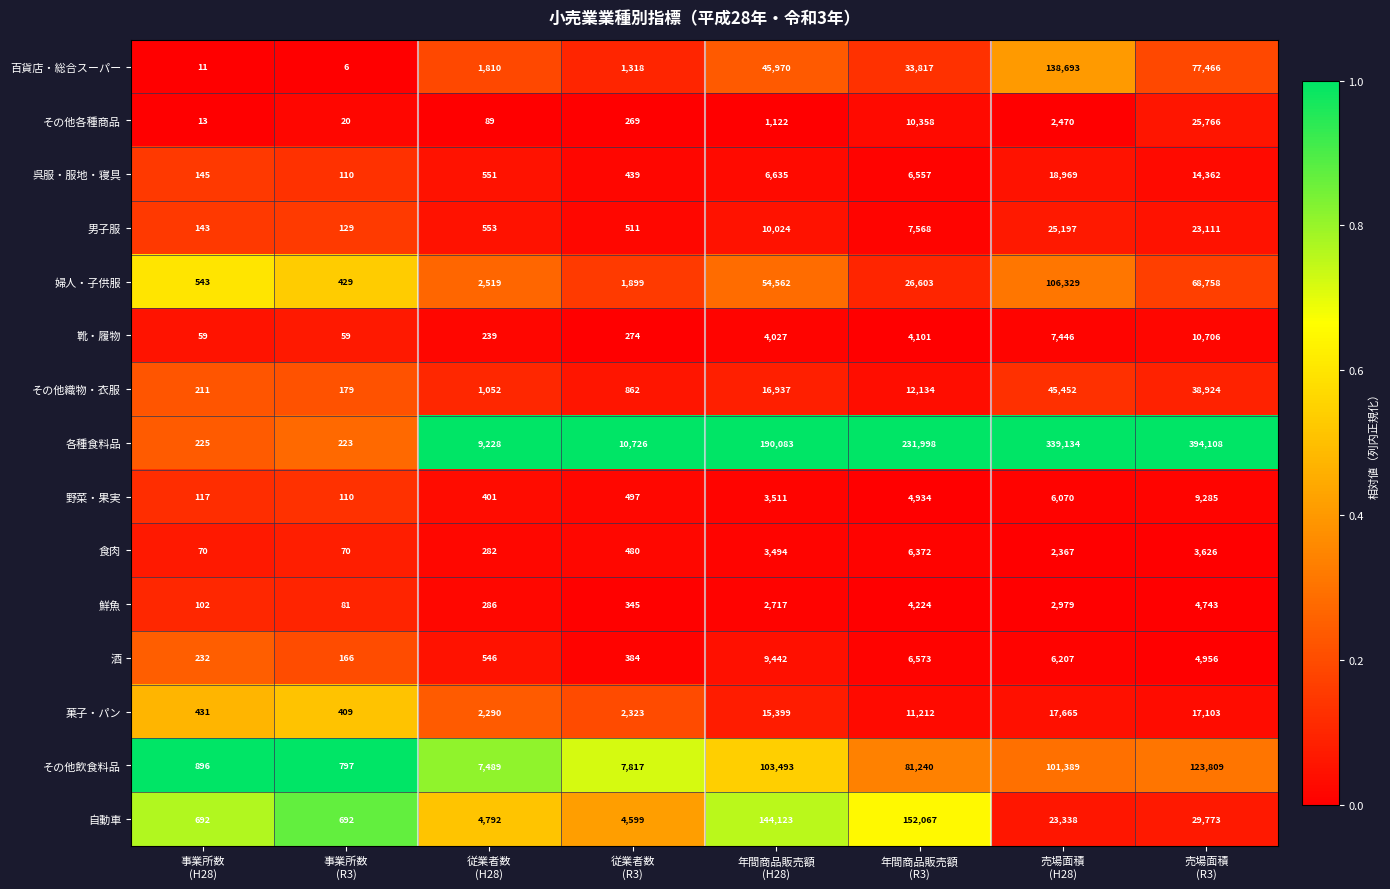

What is the minimum value for 食肉?

70